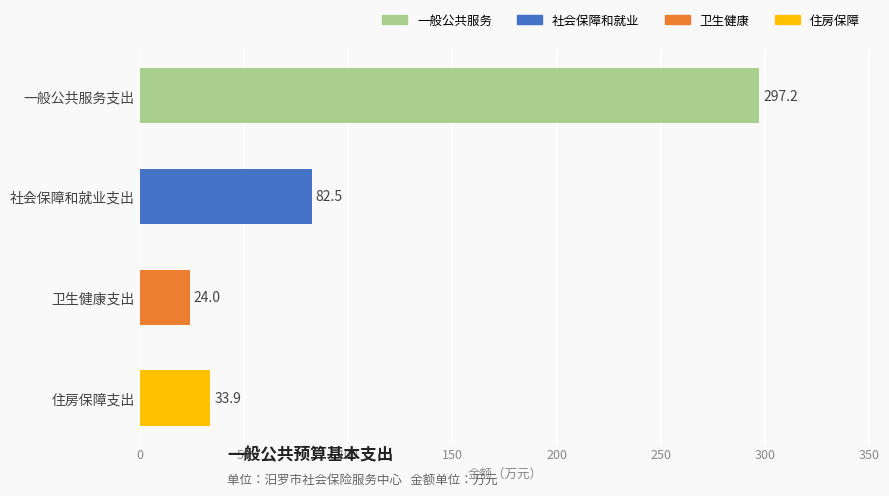

Does the chart contain any negative values?

No